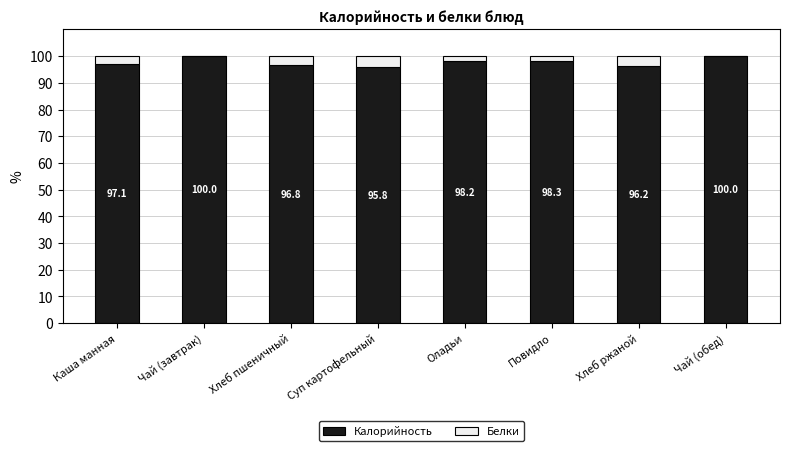

Where is Калорийность nearest to the value 97?

Каша манная